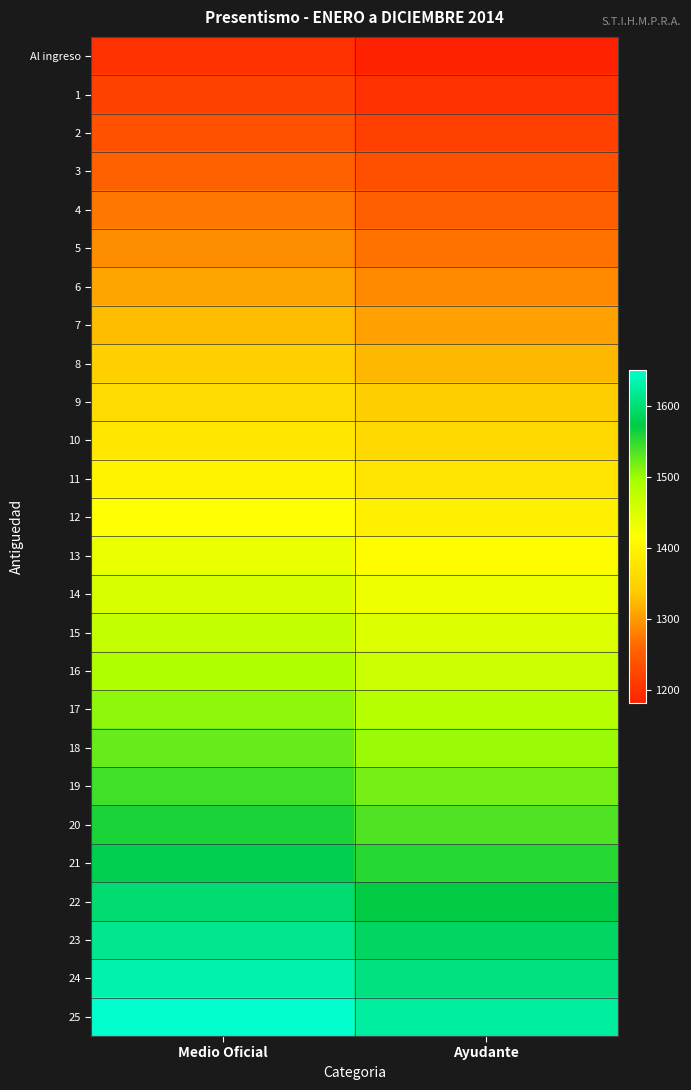

Reading left to right, what are all the values shown in this chart?

Al ingreso: Medio Oficial=1200.4	Ayudante=1181.5
1: Medio Oficial=1218.4	Ayudante=1199.2
2: Medio Oficial=1236.4	Ayudante=1217.0
3: Medio Oficial=1254.4	Ayudante=1234.7
4: Medio Oficial=1272.4	Ayudante=1252.4
5: Medio Oficial=1290.4	Ayudante=1270.1
6: Medio Oficial=1308.4	Ayudante=1287.9
7: Medio Oficial=1326.4	Ayudante=1305.6
8: Medio Oficial=1344.4	Ayudante=1323.3
9: Medio Oficial=1362.5	Ayudante=1341.0
10: Medio Oficial=1380.5	Ayudante=1358.7
11: Medio Oficial=1398.5	Ayudante=1376.5
12: Medio Oficial=1416.5	Ayudante=1394.2
13: Medio Oficial=1434.5	Ayudante=1411.9
14: Medio Oficial=1452.5	Ayudante=1429.6
15: Medio Oficial=1470.5	Ayudante=1447.4
16: Medio Oficial=1488.5	Ayudante=1465.1
17: Medio Oficial=1506.5	Ayudante=1482.8
18: Medio Oficial=1524.5	Ayudante=1500.5
19: Medio Oficial=1542.5	Ayudante=1518.3
20: Medio Oficial=1560.5	Ayudante=1536.0
21: Medio Oficial=1578.5	Ayudante=1553.7
22: Medio Oficial=1596.5	Ayudante=1571.4
23: Medio Oficial=1614.5	Ayudante=1589.1
24: Medio Oficial=1632.5	Ayudante=1606.9
25: Medio Oficial=1650.5	Ayudante=1624.6